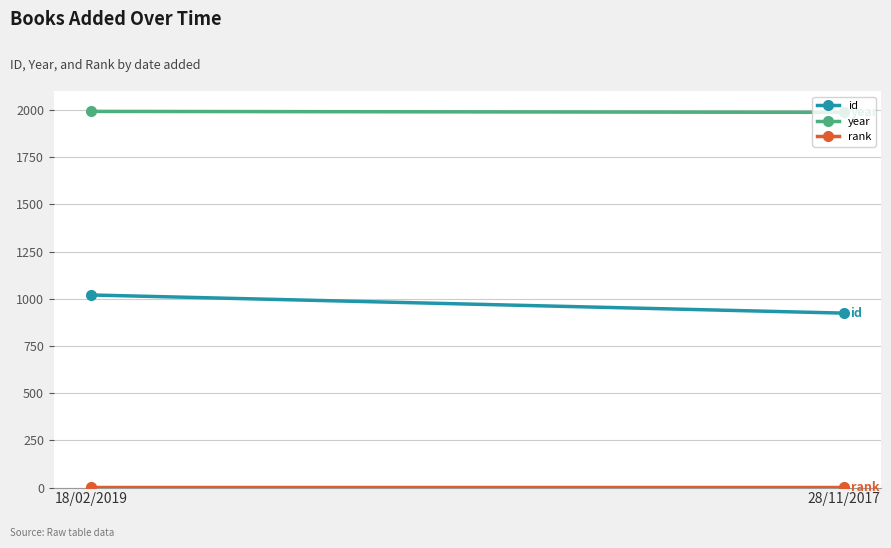

Rank the series by their average value, from lowest to highest.

rank, id, year